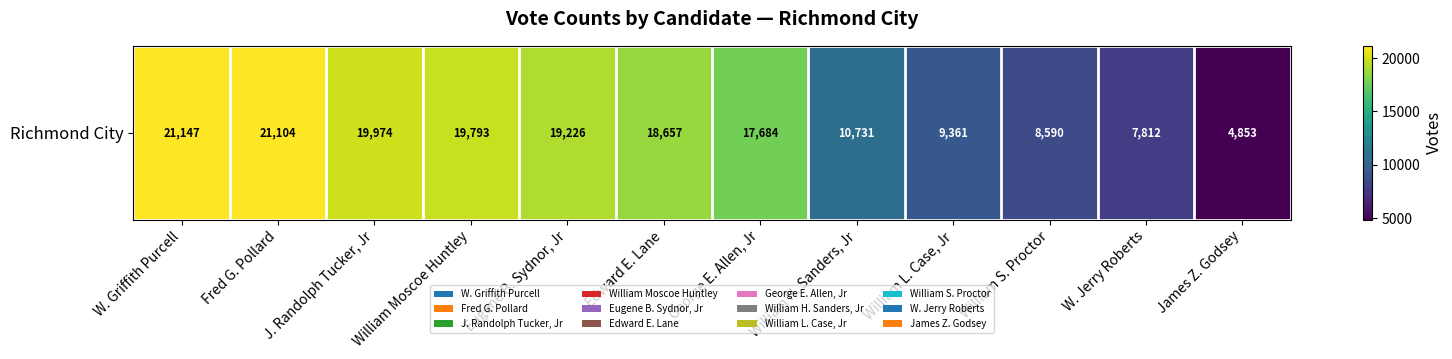

The chart shows a value of 27502 at William Moscoe Huntley. True or false?

False